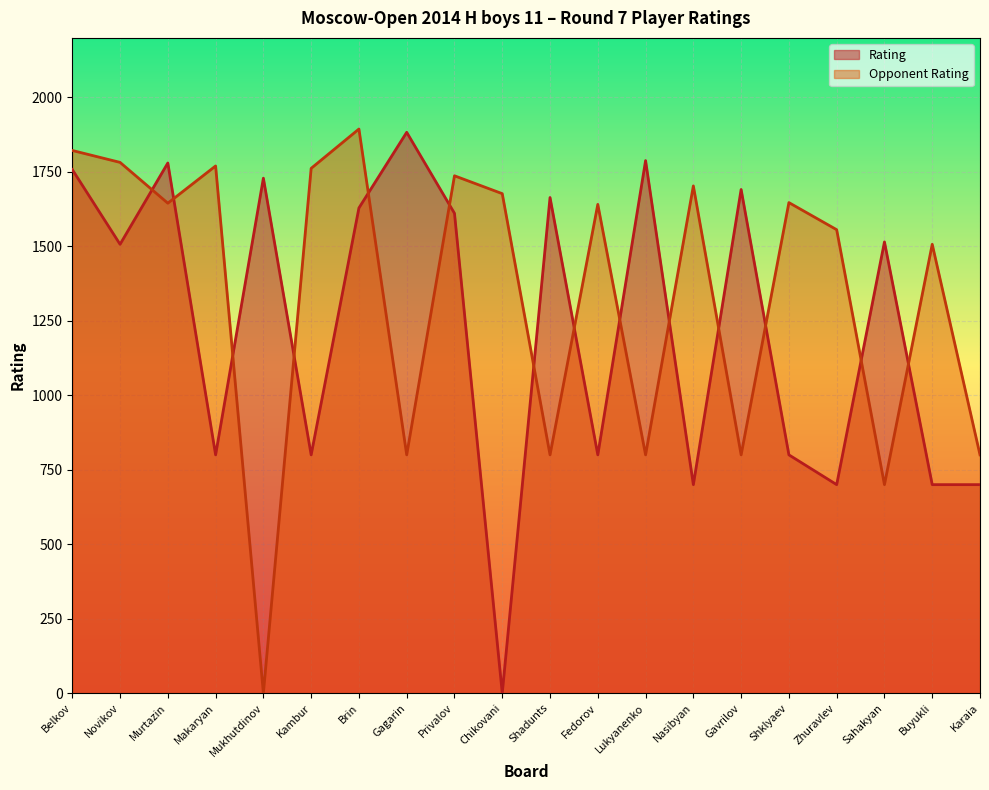

The Opponent Rating series shows -719 at Mukhutdinov. True or false?

False